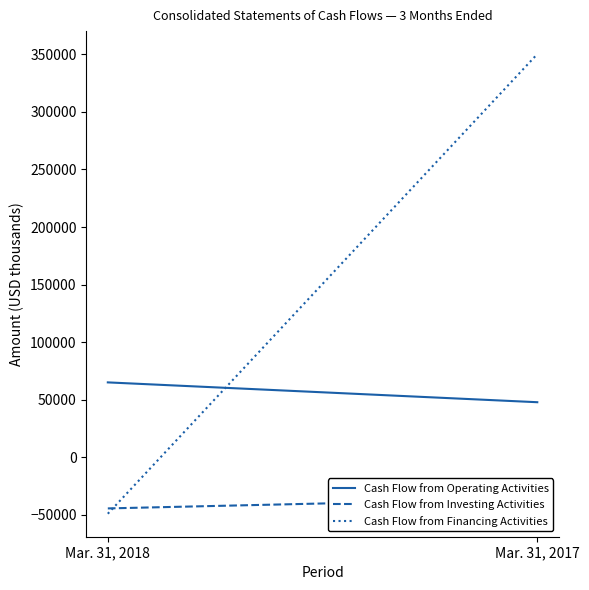

Reading left to right, list all the values displayed in this chart.

Cash Flow from Operating Activities: Mar. 31, 2018=65101	Mar. 31, 2017=47882
Cash Flow from Investing Activities: Mar. 31, 2018=-44351	Mar. 31, 2017=-35790
Cash Flow from Financing Activities: Mar. 31, 2018=-48976	Mar. 31, 2017=350228